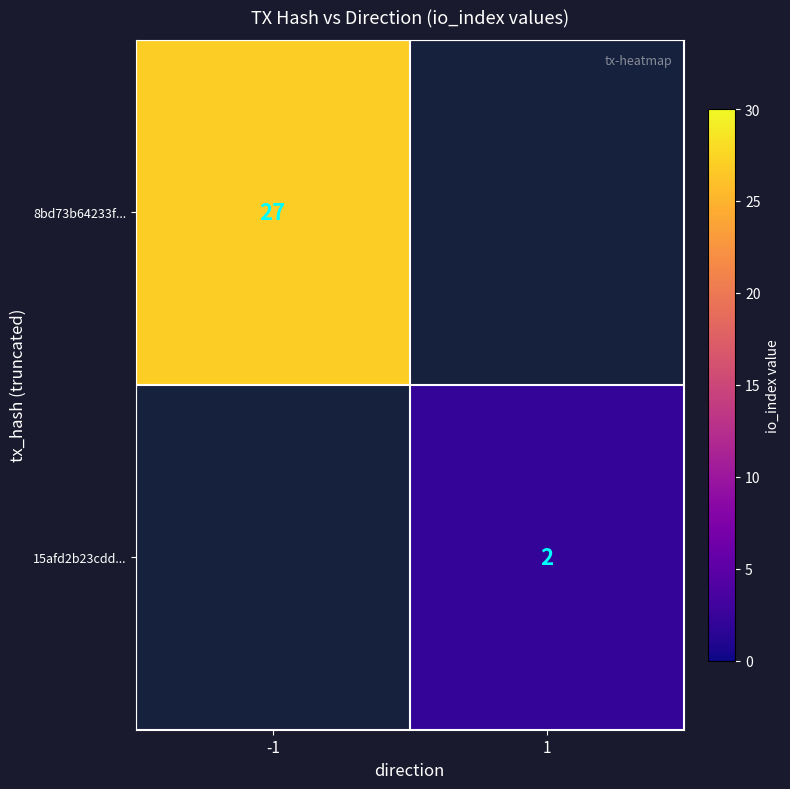

List the series in order of their peak value, highest first.

8bd73b64233f..., 15afd2b23cdd...